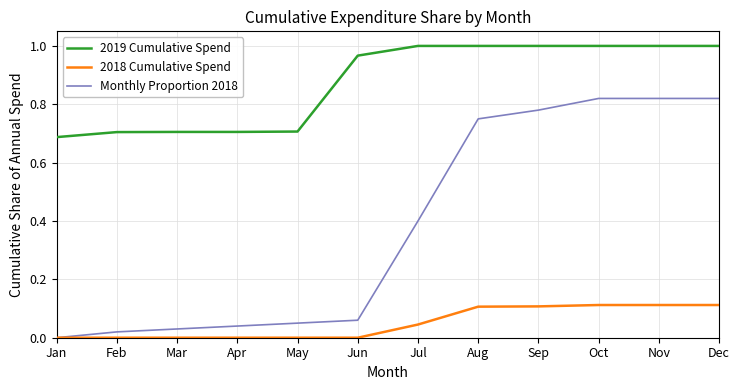

The 2018 Cumulative Spend series shows 0.1 at Mar. True or false?

False